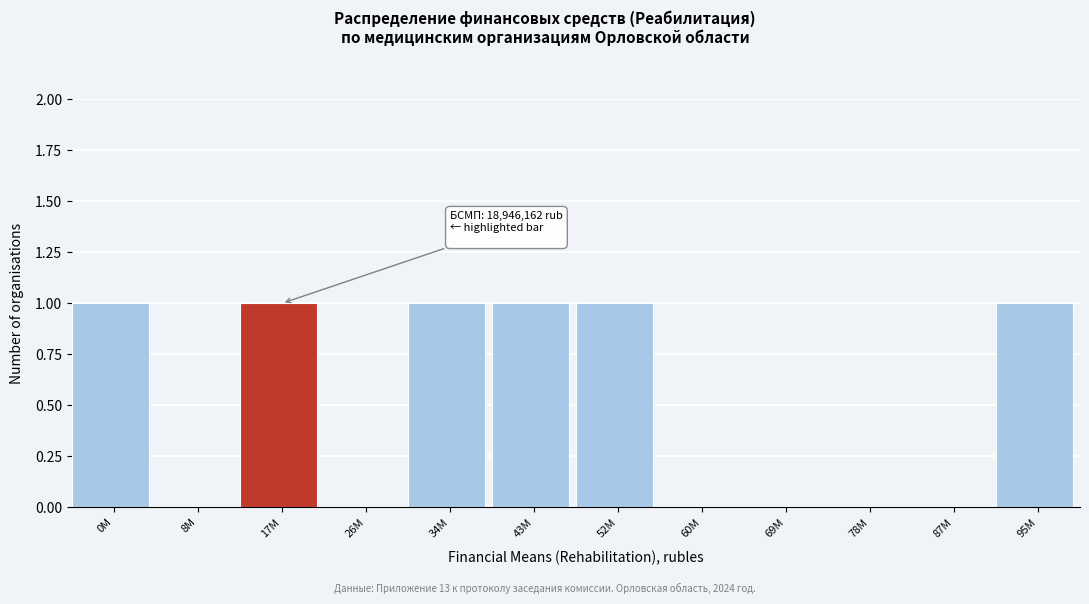

Reading right to left, transcribe all the data shown in this chart.

95M=1	87M=0	78M=0	69M=0	60M=0	52M=1	43M=1	34M=1	26M=0	17M=1	8M=0	0M=1